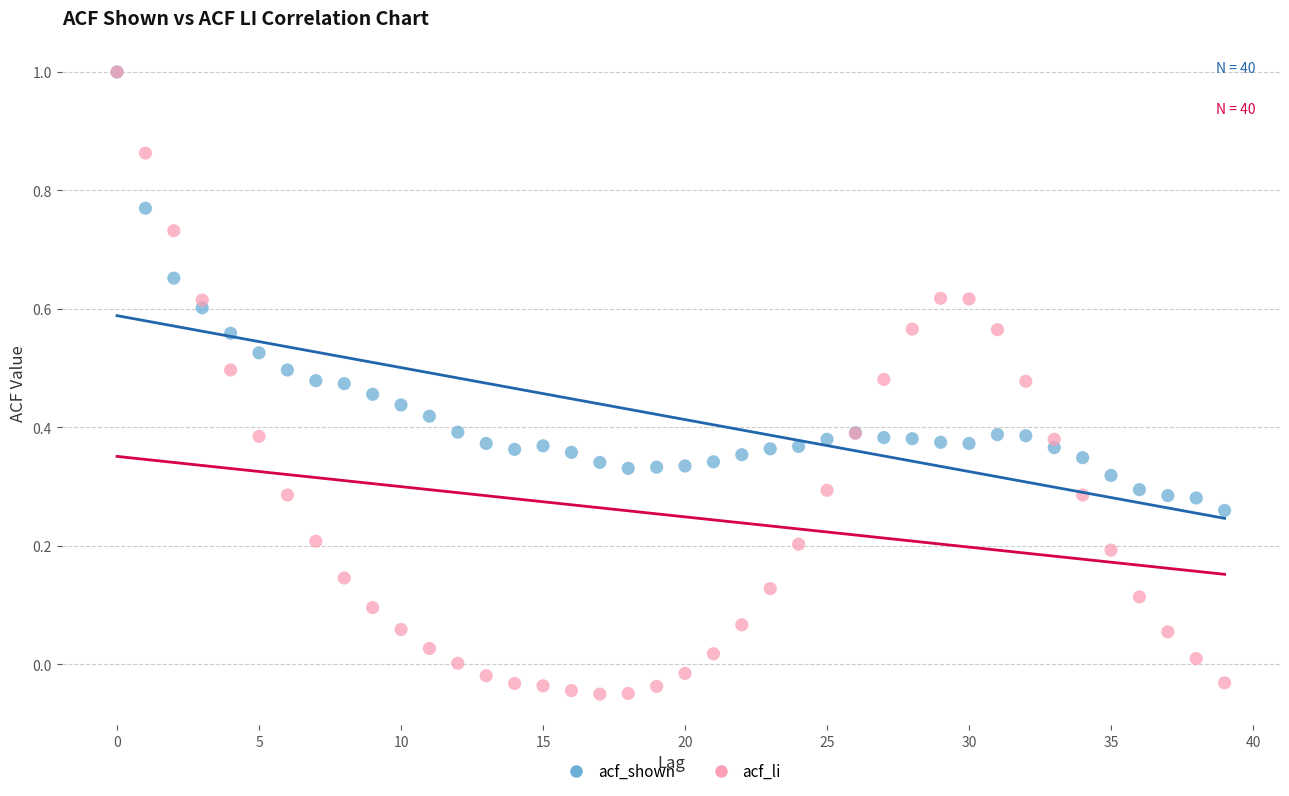

Which series contains the lowest Y value?

acf_li